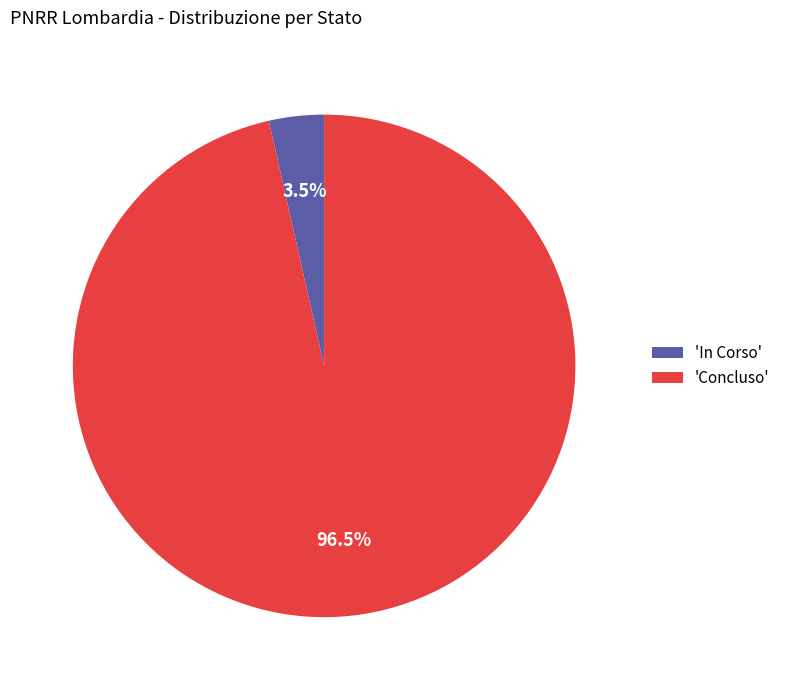

Which category has the smallest portion of the pie?

'In Corso'